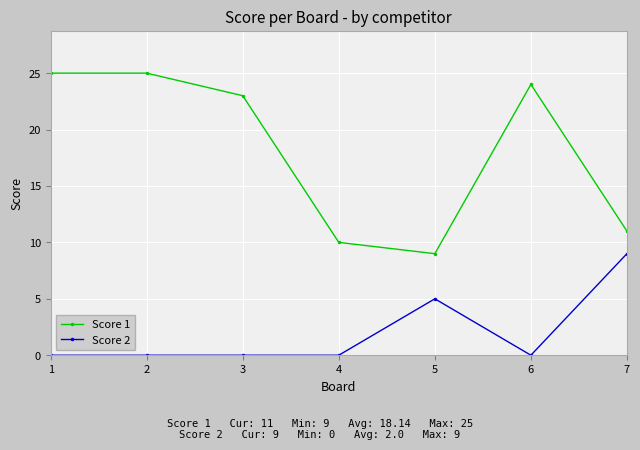

True or false: Score 2 has a value of 5 at 5.

True